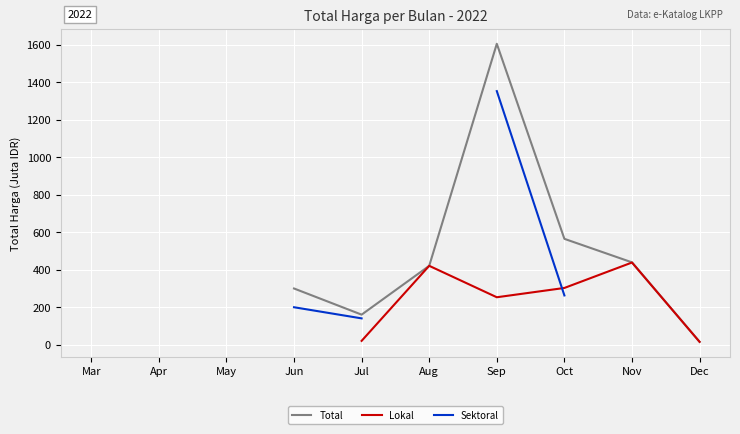

What is the sum of the Lokal values at Jul and Sep?

272.4